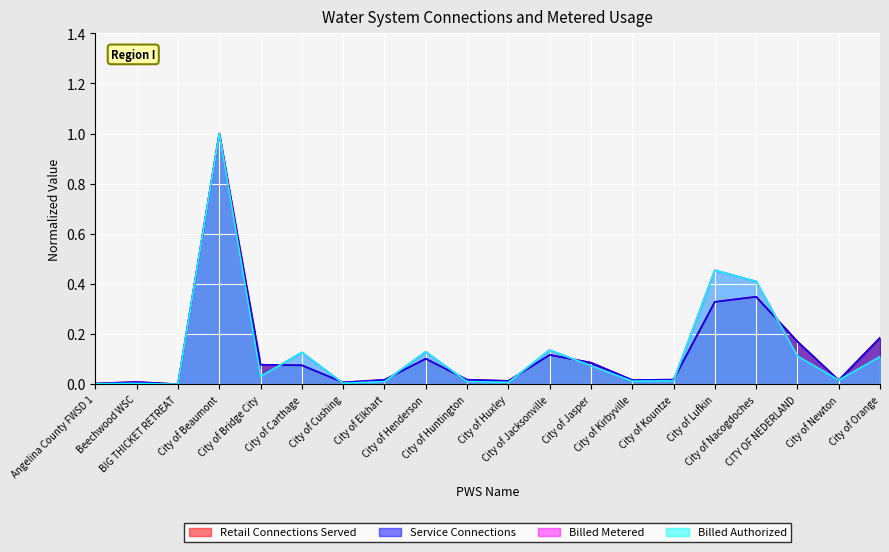

Where is Billed Metered nearest to the value 0?

BIG THICKET RETREAT